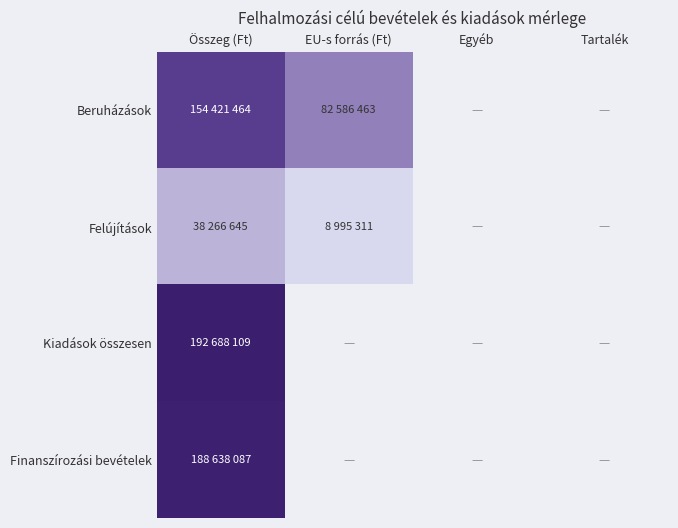

The Felújítások series shows 15906855.6 at EU-s forrás (Ft). True or false?

False